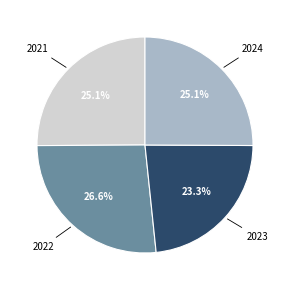

Is there any slice that represents more than half of the pie?

No